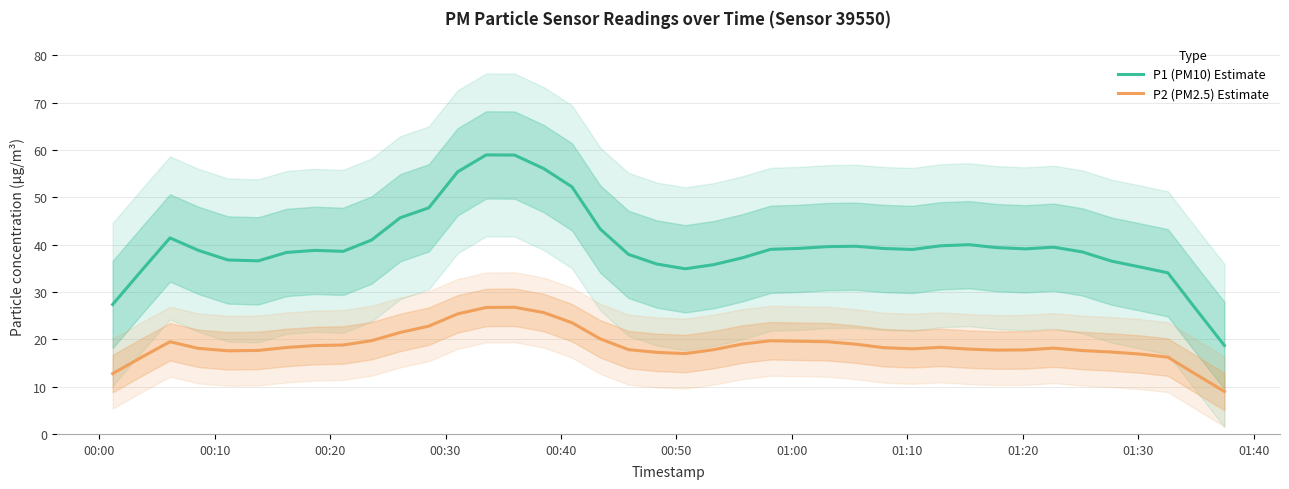

What is the minimum value shown in the chart?

9.0